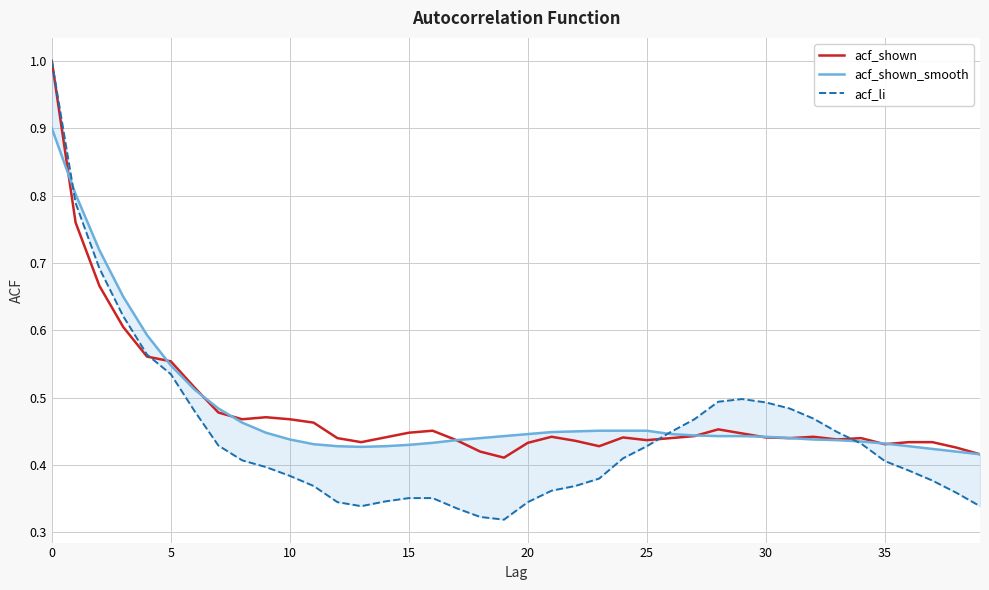

What is the maximum value for acf_shown?

1.0